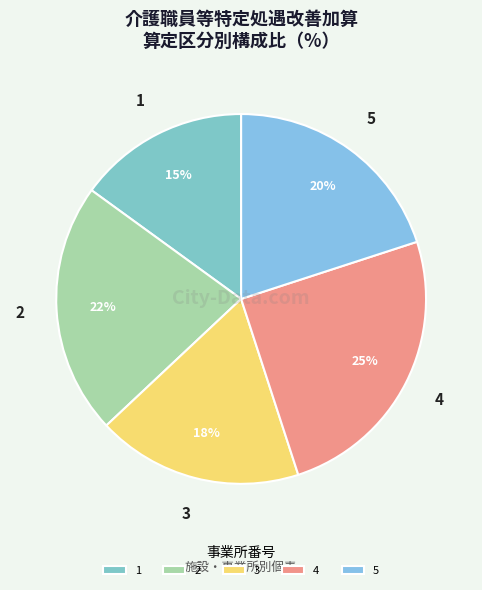

Do 3 and 4 together represent more than half of the pie?

No